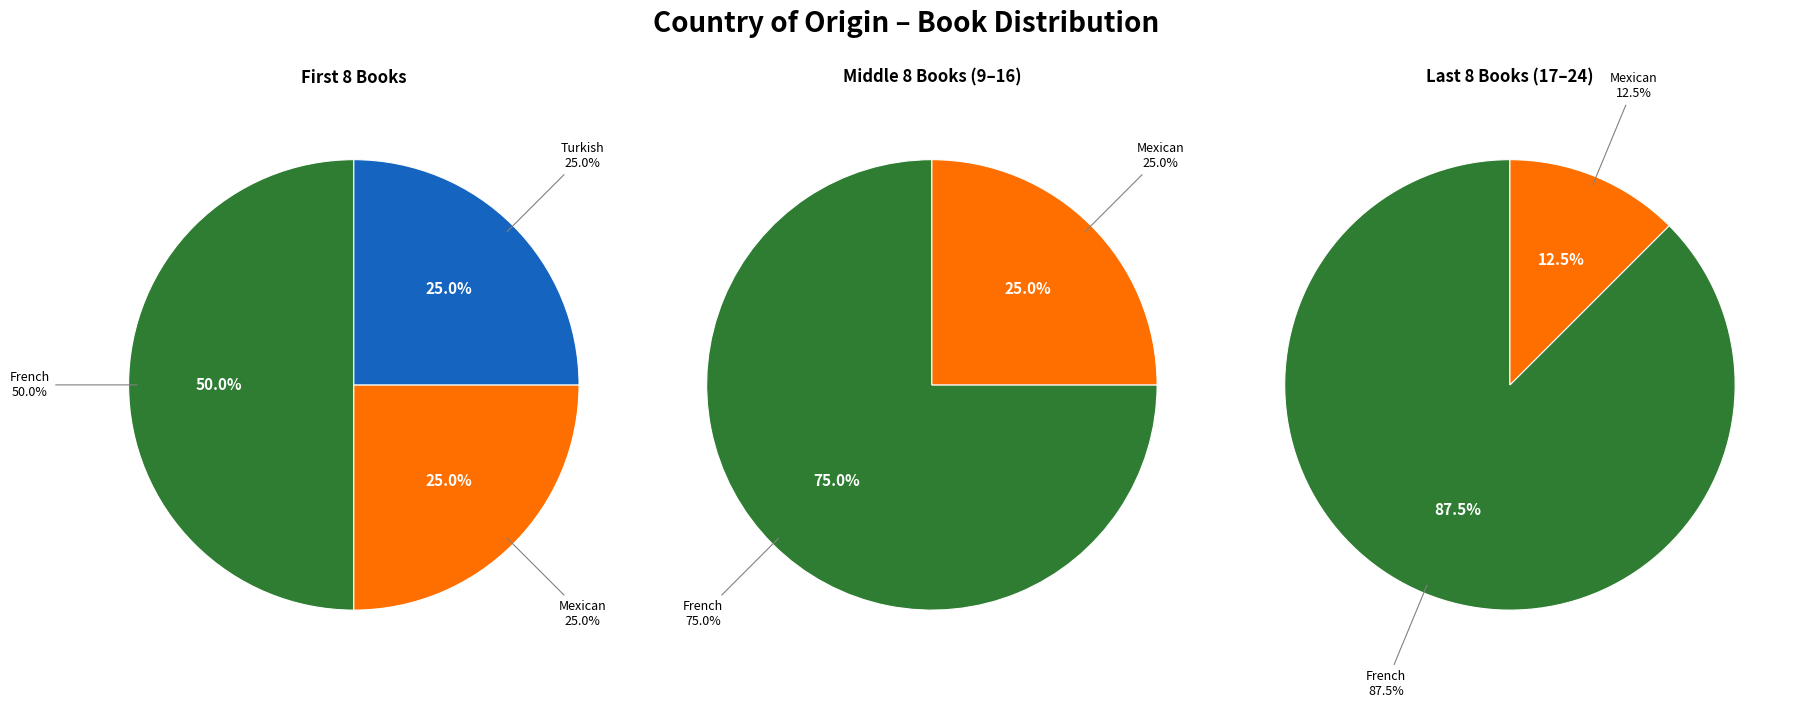

To the nearest percent, what portion does French represent?

70%